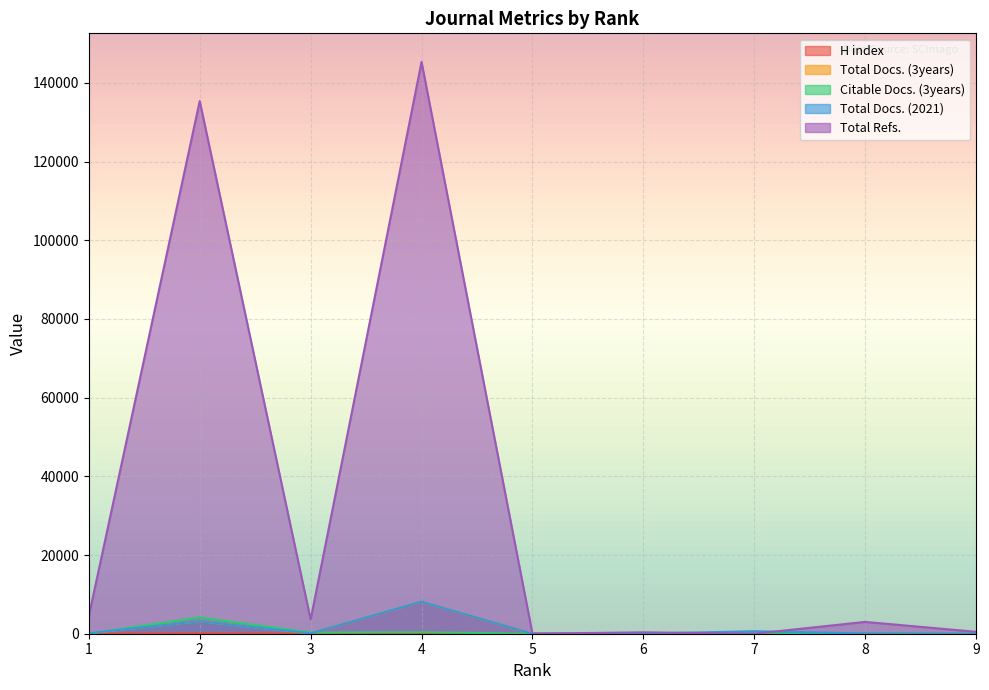

What is the spread (max minus min) of values at 6?

353